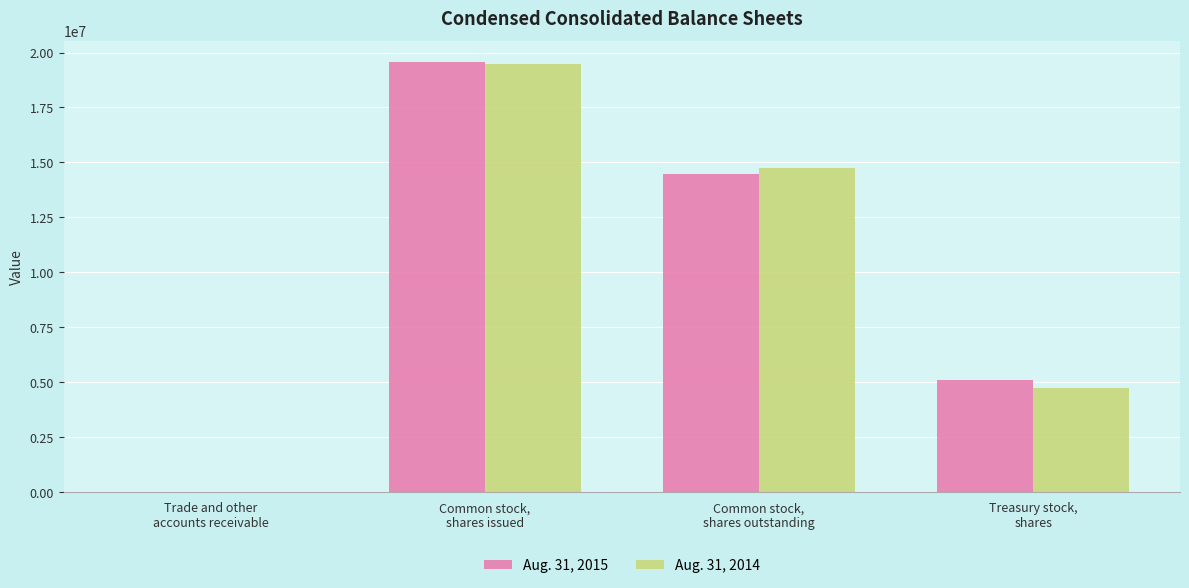

How many groups of bars are there?

4